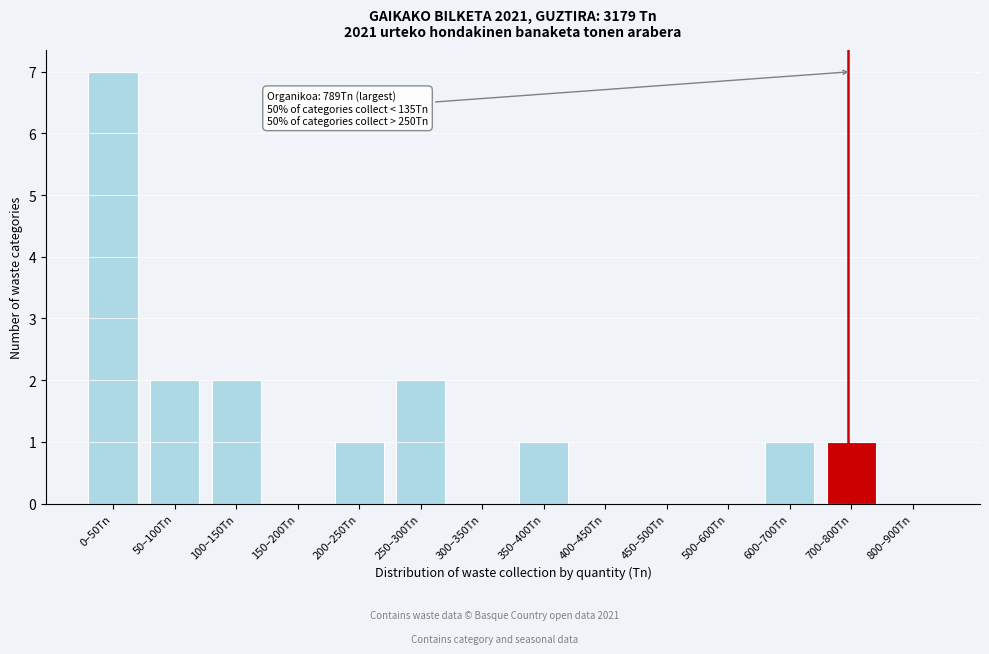

Reading right to left, list all the values displayed in this chart.

800–900Tn=0	700–800Tn=1	600–700Tn=1	500–600Tn=0	450–500Tn=0	400–450Tn=0	350–400Tn=1	300–350Tn=0	250–300Tn=2	200–250Tn=1	150–200Tn=0	100–150Tn=2	50–100Tn=2	0–50Tn=7